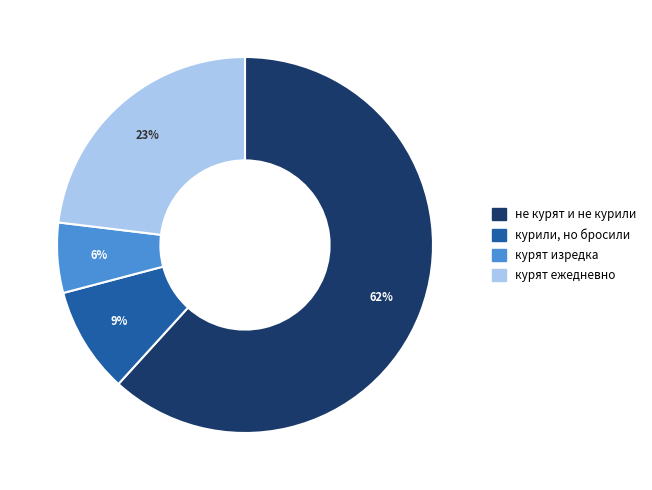

Is there a majority slice in this chart?

Yes